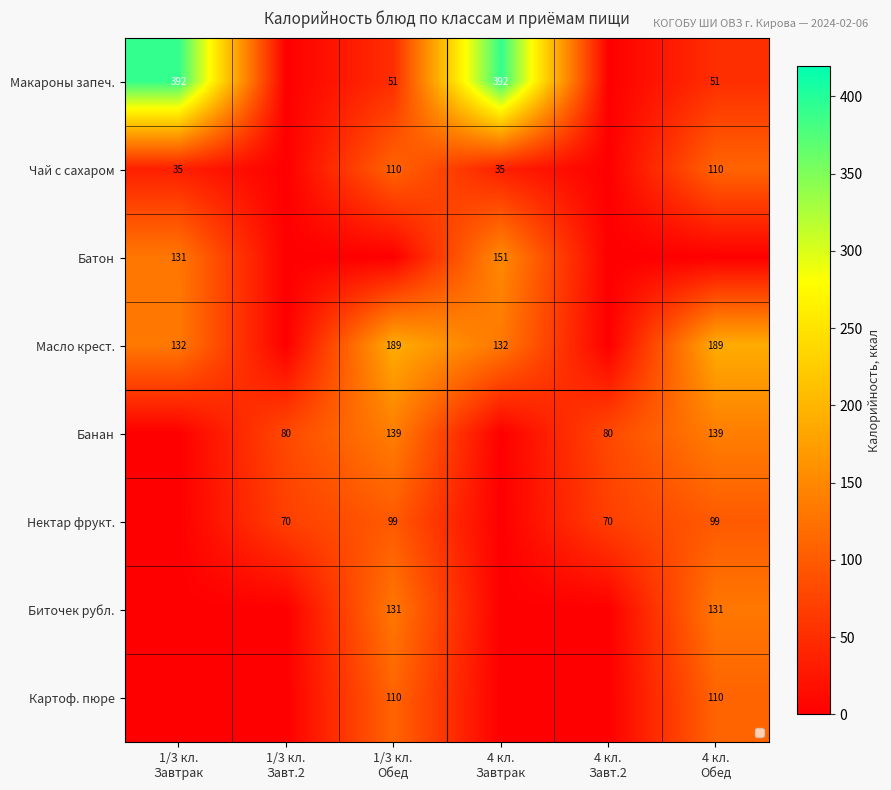

Which series changed the most between 1/3 кл. Обед and 4 кл. Завт.2?

Масло крест.